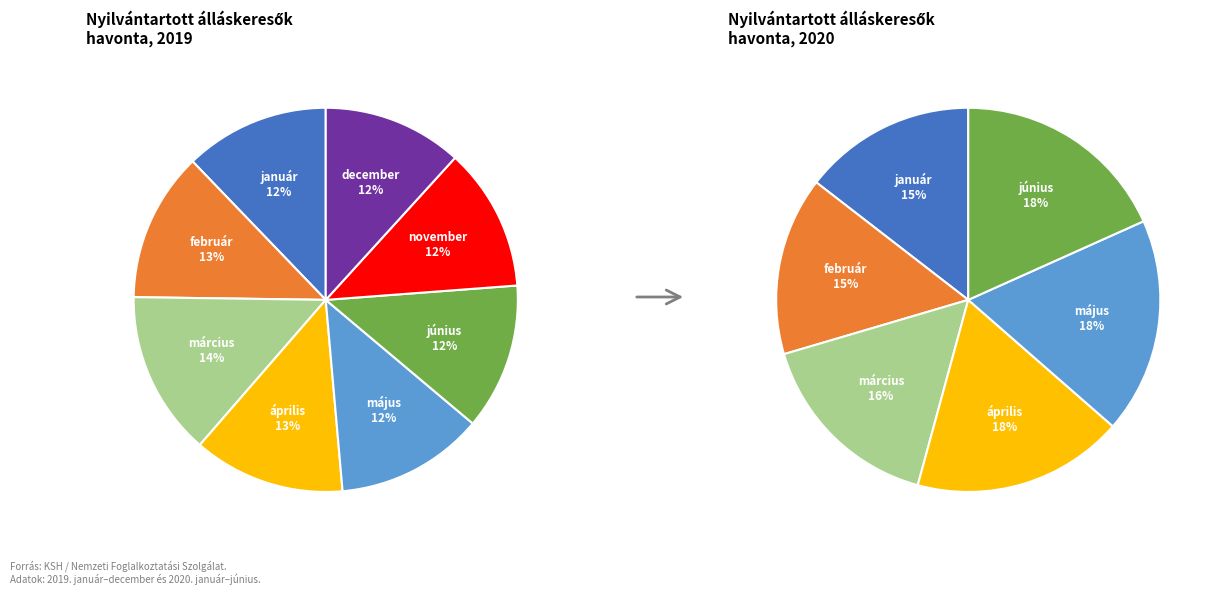

The 8 slice represents 1% of the pie. True or false?

False